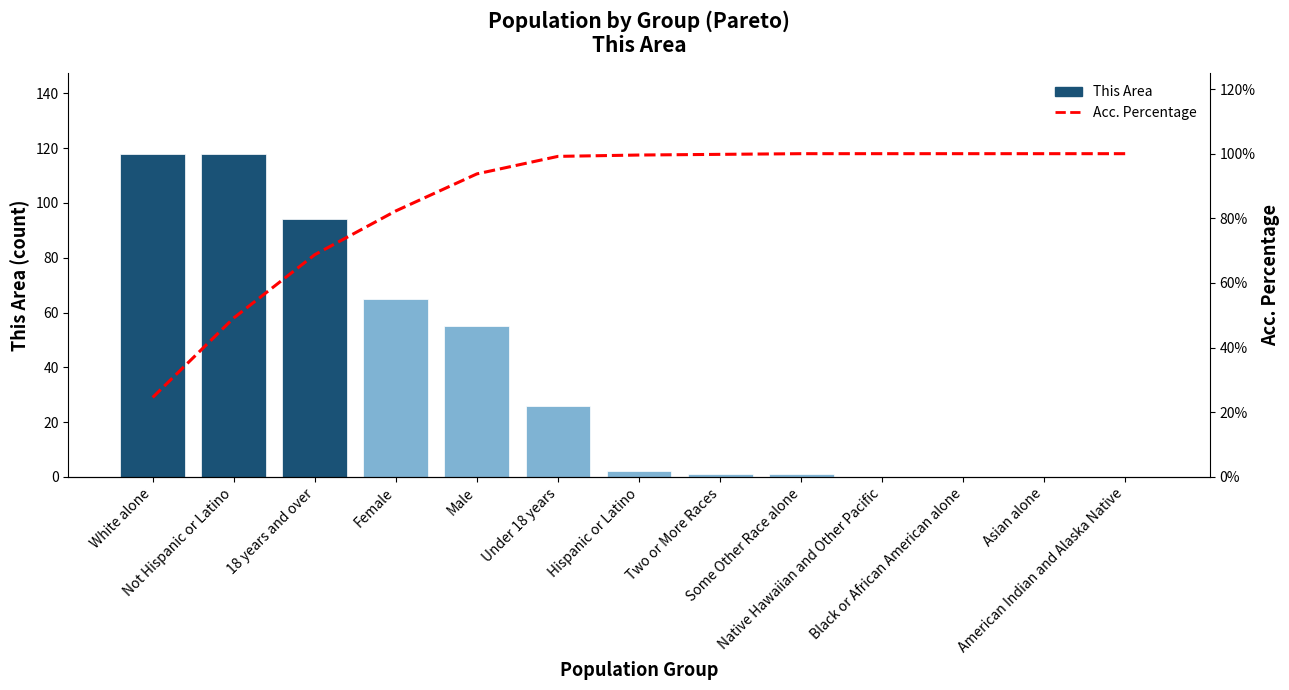

What value does the Acc. Percentage series have at White alone?

24.6